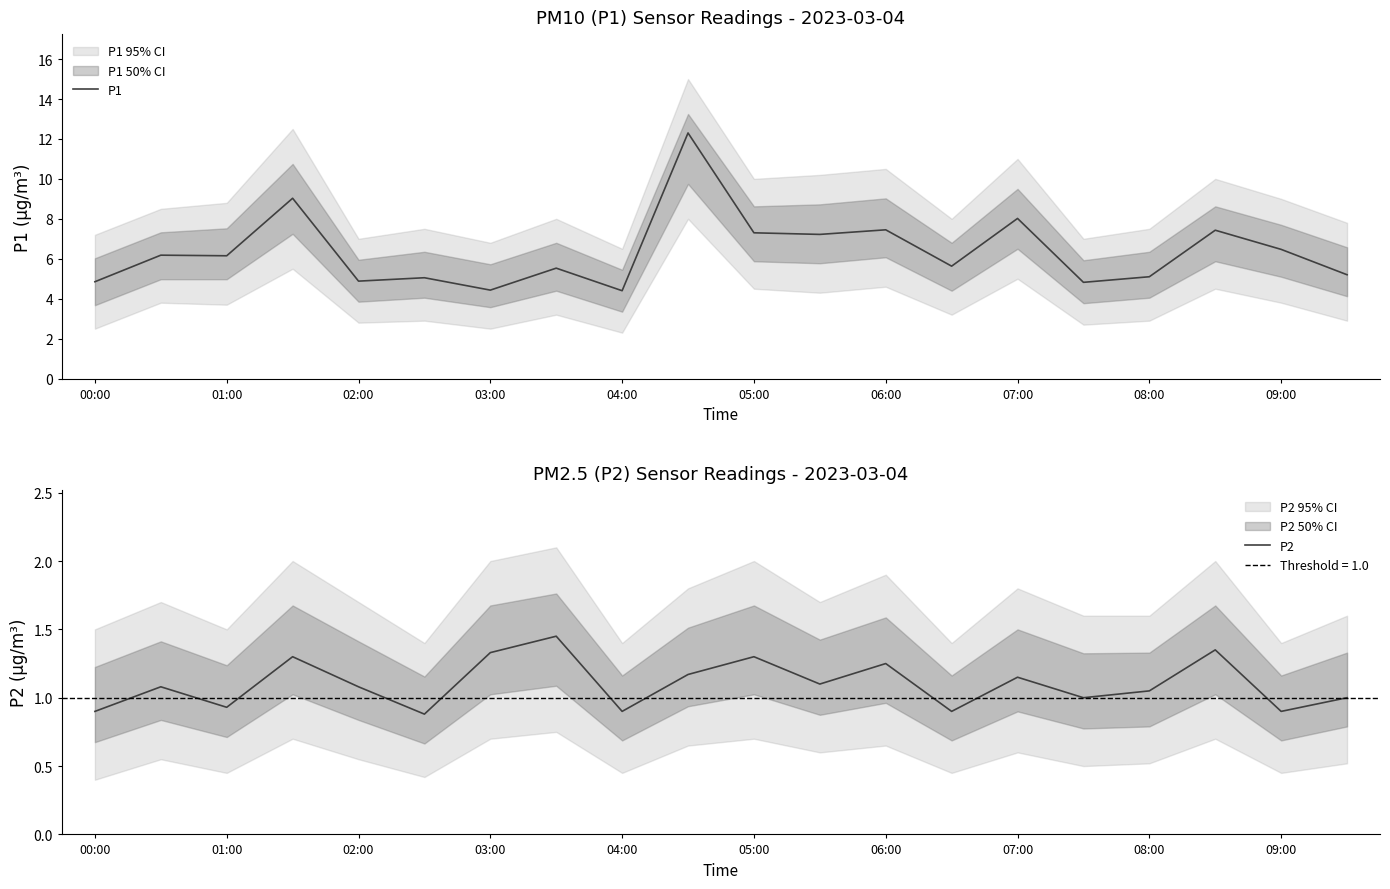

How many lines are shown in the chart?

2